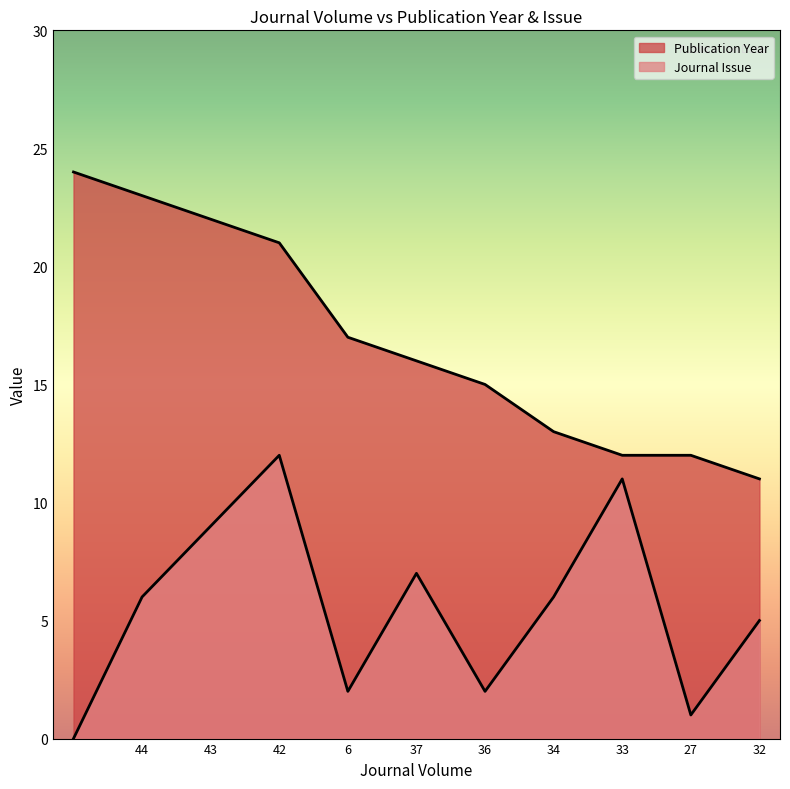

Where does the Journal Issue series first go above 6?

43